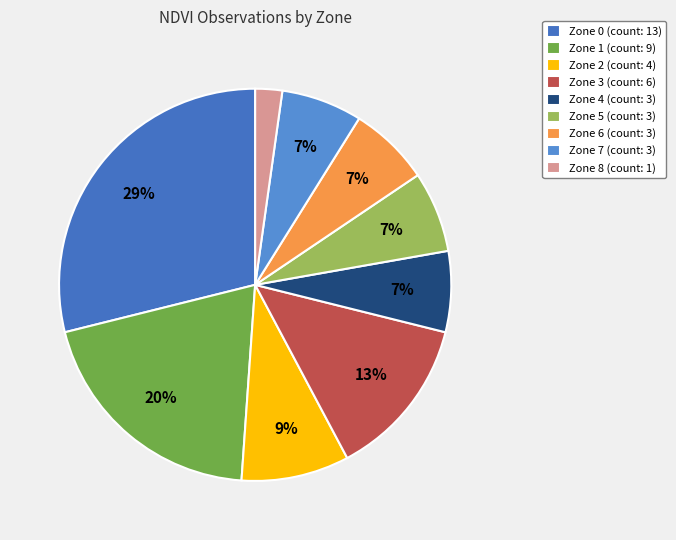

Which has a higher value, Zone 5 or Zone 2?

Zone 2